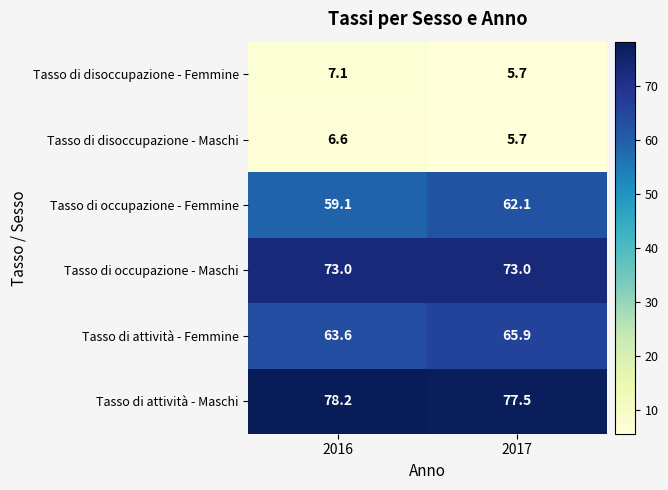

What is the greatest value displayed?

78.2